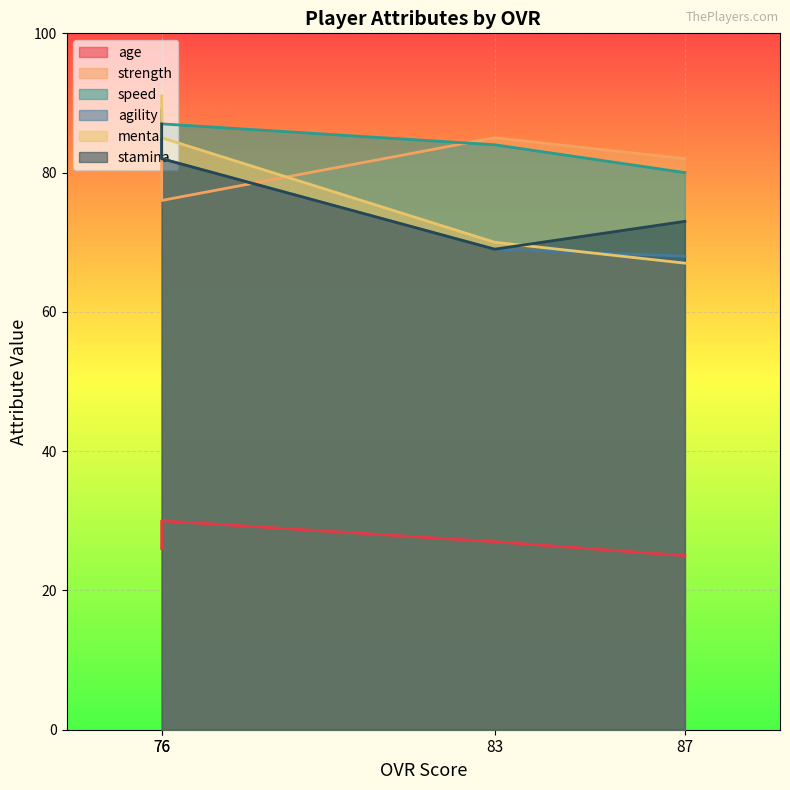

What is the smallest value displayed?

25